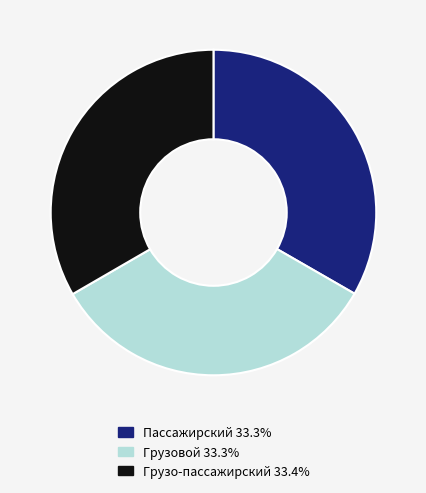

How many slices are in this pie chart?

3